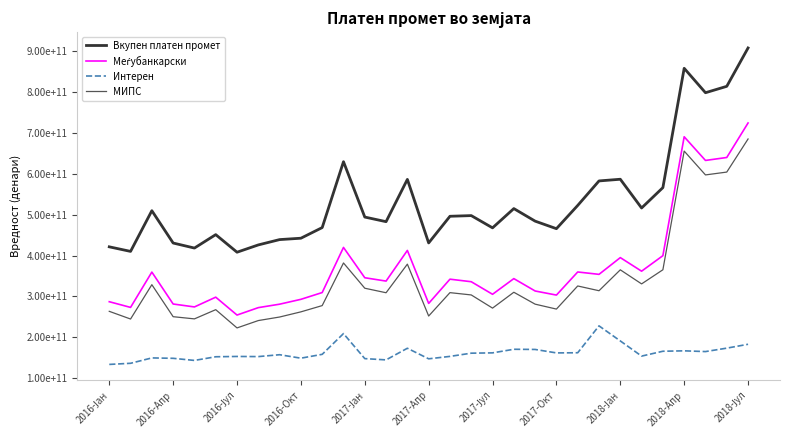

True or false: Меѓубанкарски and Интерен intersect in this chart.

False